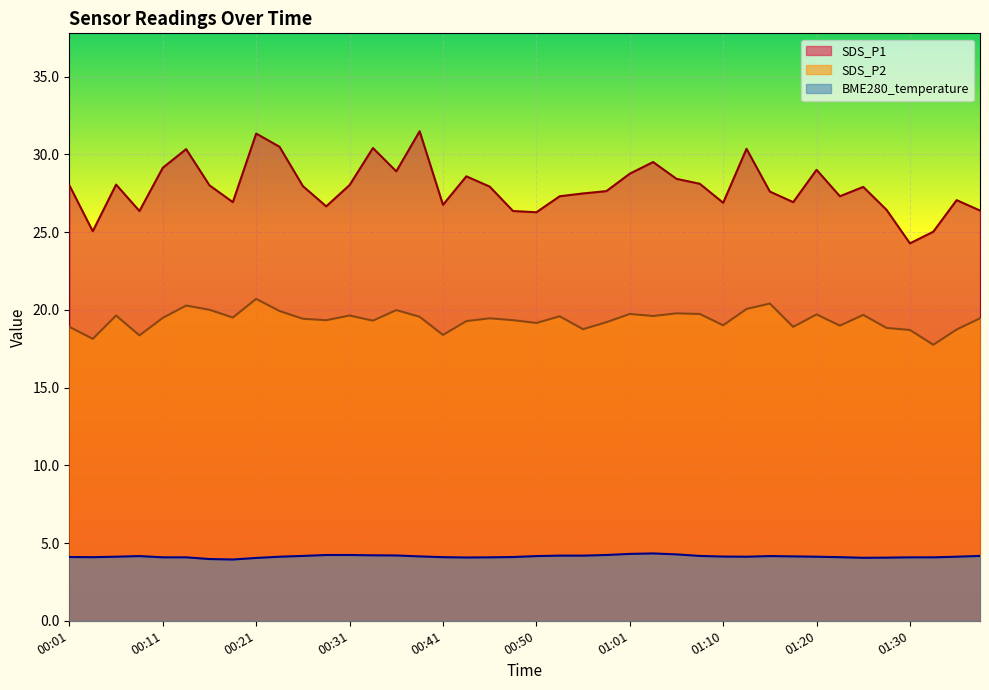

What is the difference between the maximum and minimum values in the SDS_P2 series?

2.9